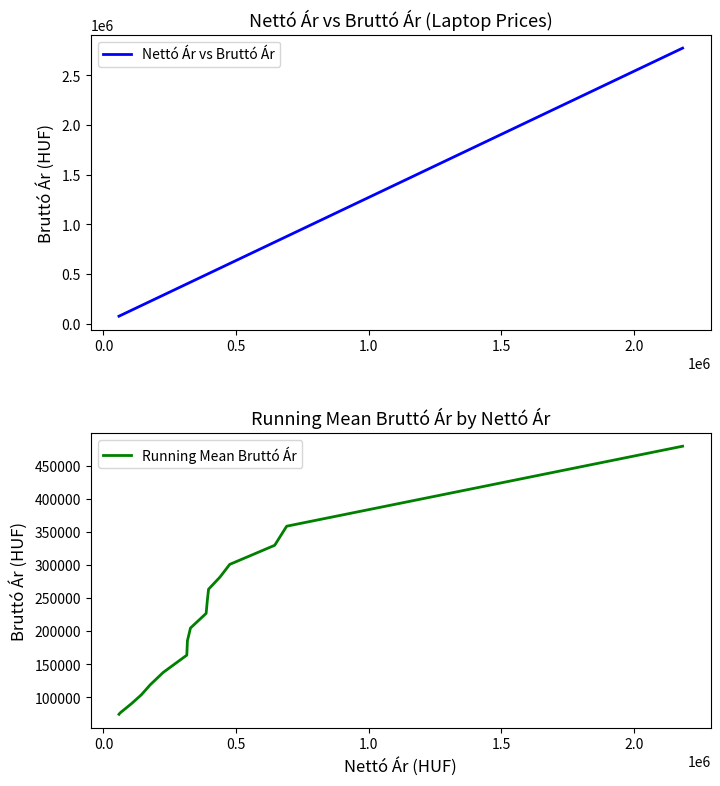

What are all the series names shown in the legend?

Nettó Ár vs Bruttó Ár, Running Mean Bruttó Ár